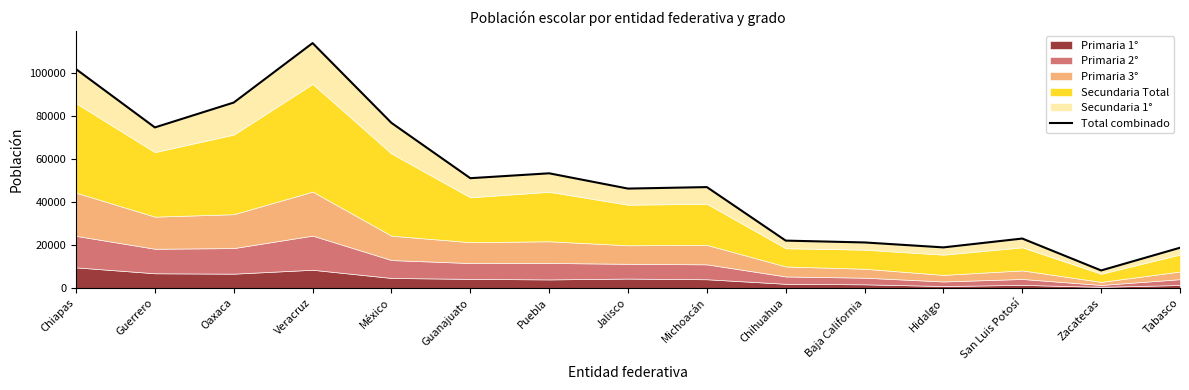

Rank the categories by value from lowest to highest.

Zacatecas, Tabasco, Hidalgo, Baja California, Chihuahua, San Luis Potosí, Jalisco, Michoacán, Guanajuato, Puebla, Guerrero, México, Oaxaca, Chiapas, Veracruz